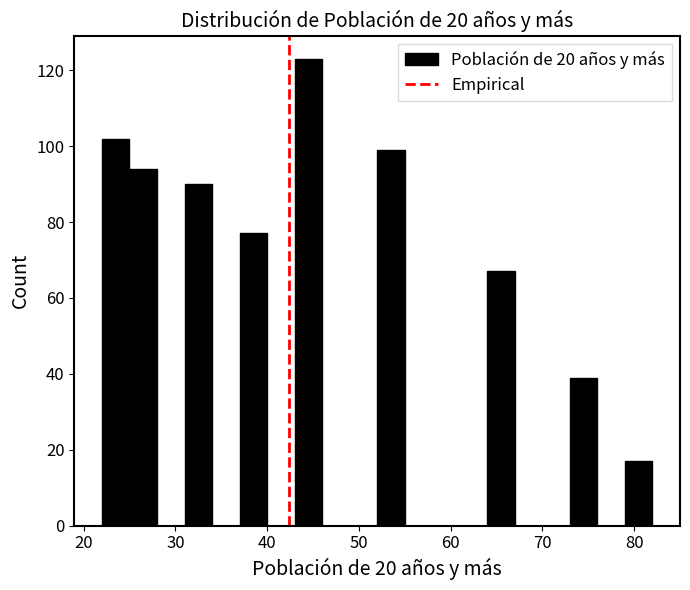

Around what value on the x-axis is the tallest bar? Give the approximate position of its centre, as read against the axis.

45